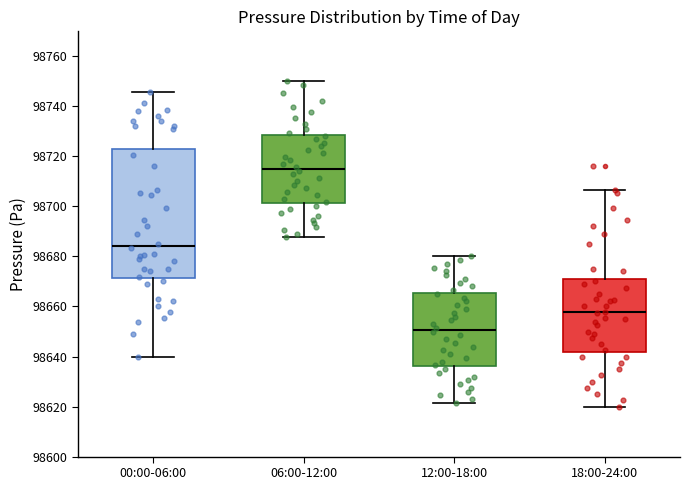

Which box is the tallest, from its lower edge to its upper edge?

00:00-06:00